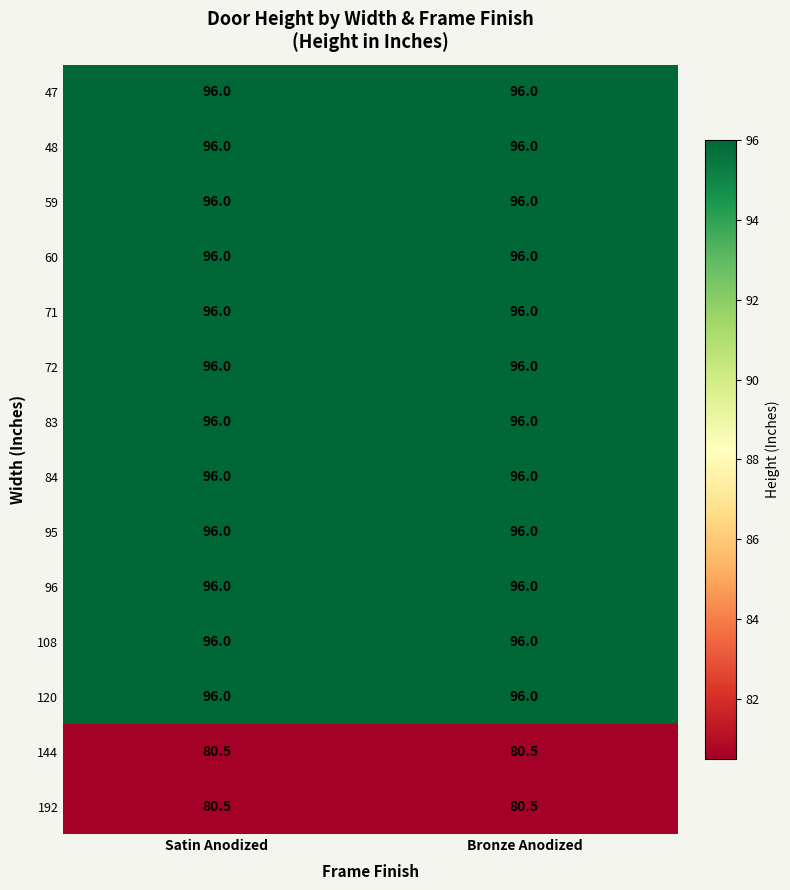

Reading right to left, extract all data points from this chart.

47: Bronze Anodized=96.0	Satin Anodized=96.0
48: Bronze Anodized=96.0	Satin Anodized=96.0
59: Bronze Anodized=96.0	Satin Anodized=96.0
60: Bronze Anodized=96.0	Satin Anodized=96.0
71: Bronze Anodized=96.0	Satin Anodized=96.0
72: Bronze Anodized=96.0	Satin Anodized=96.0
83: Bronze Anodized=96.0	Satin Anodized=96.0
84: Bronze Anodized=96.0	Satin Anodized=96.0
95: Bronze Anodized=96.0	Satin Anodized=96.0
96: Bronze Anodized=96.0	Satin Anodized=96.0
108: Bronze Anodized=96.0	Satin Anodized=96.0
120: Bronze Anodized=96.0	Satin Anodized=96.0
144: Bronze Anodized=80.5	Satin Anodized=80.5
192: Bronze Anodized=80.5	Satin Anodized=80.5